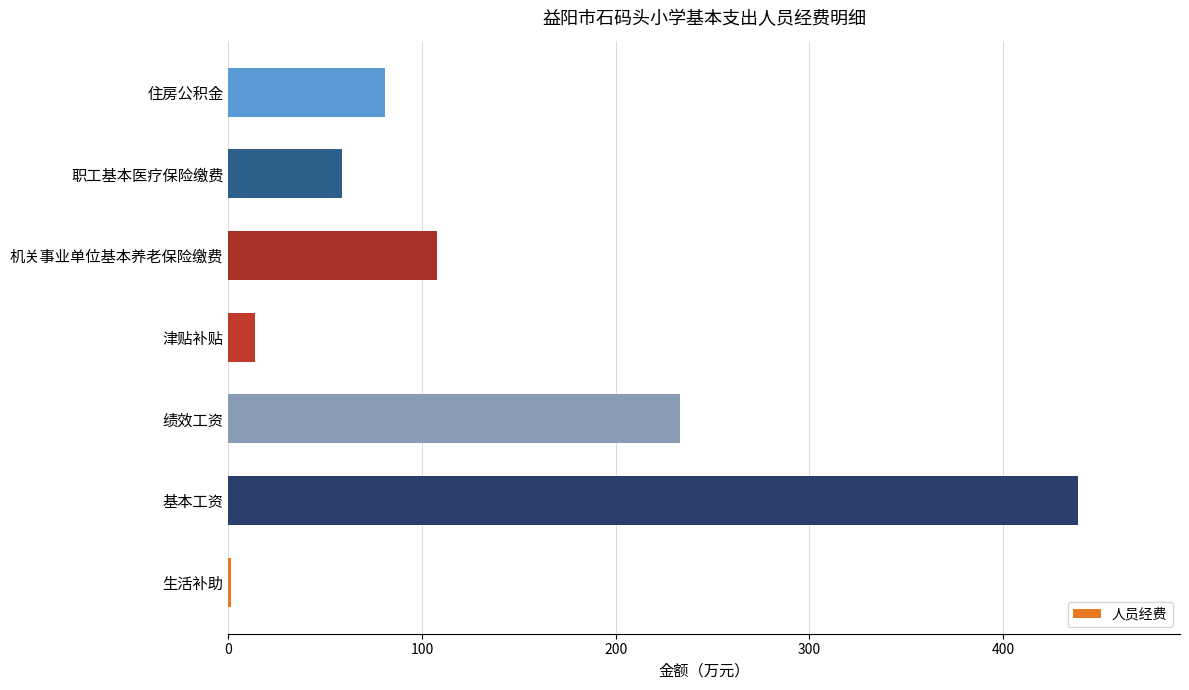

What is the sum of the values at 职工基本医疗保险缴费 and 机关事业单位基本养老保险缴费?

166.0